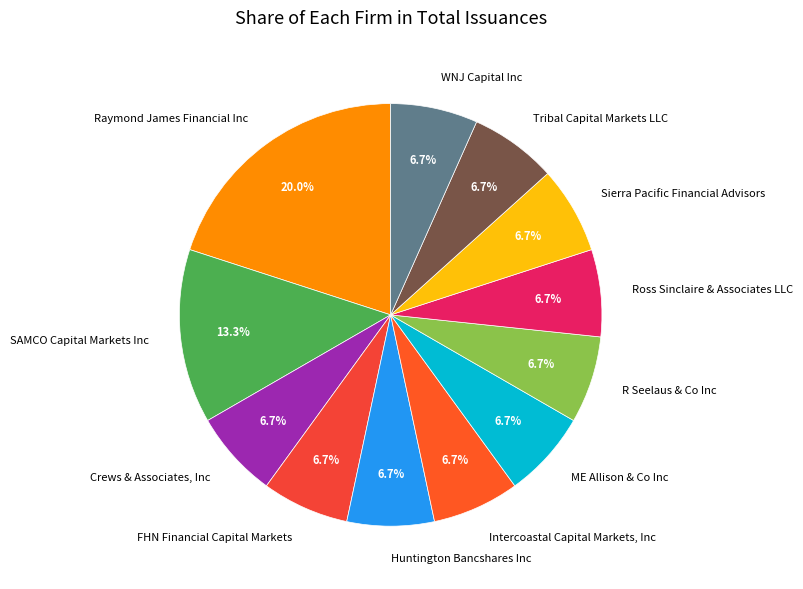

How many segments does this pie chart have?

12